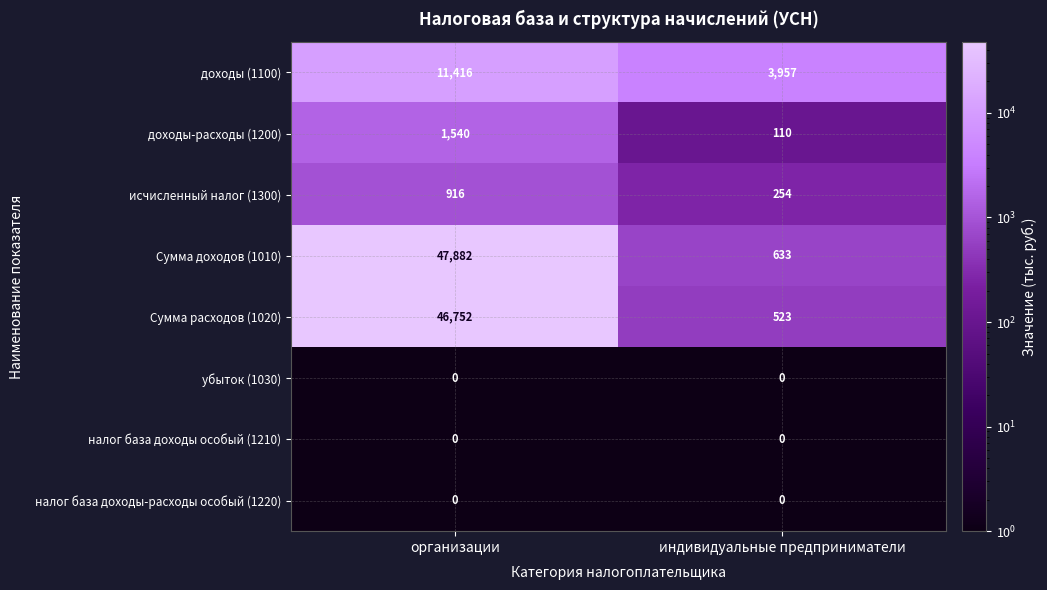

List the labels in order of доходы (1100) value, largest first.

организации, индивидуальные предприниматели